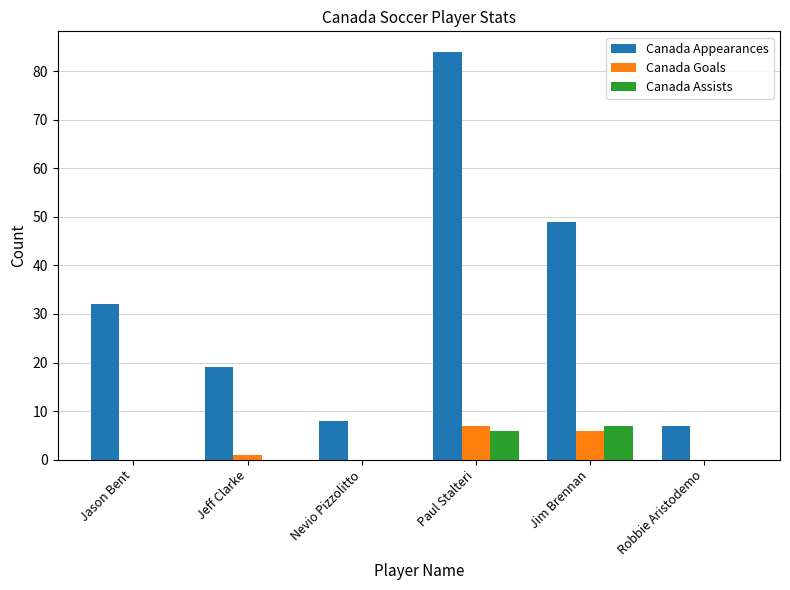

The Canada Goals series shows 6 at Jim Brennan. True or false?

True